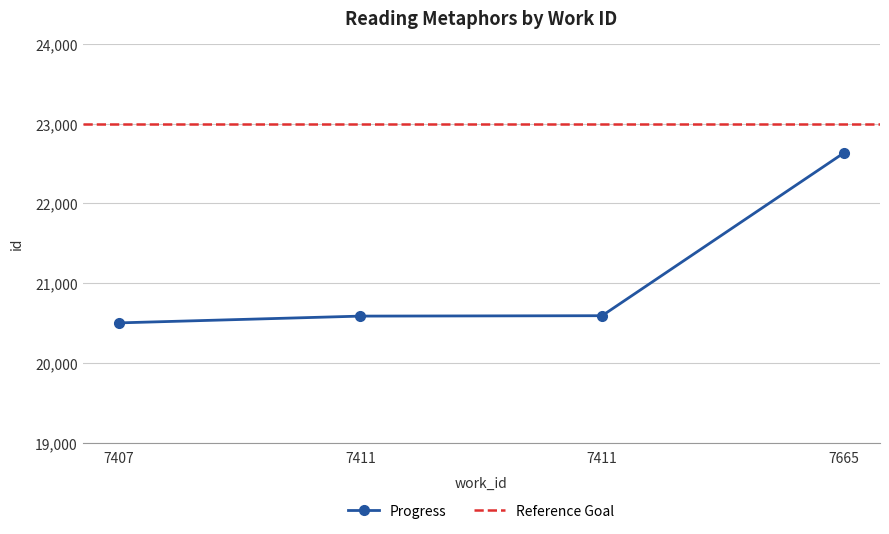

Between 7411 and 7411, which is larger?

7411